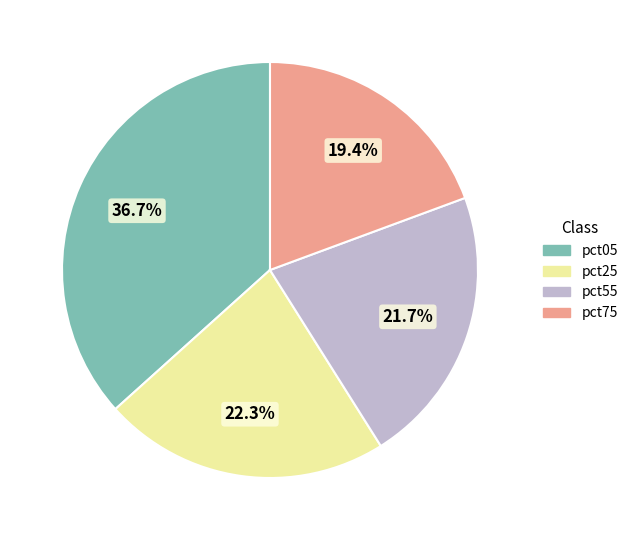

What portion of the pie excludes pct25?

77.7%